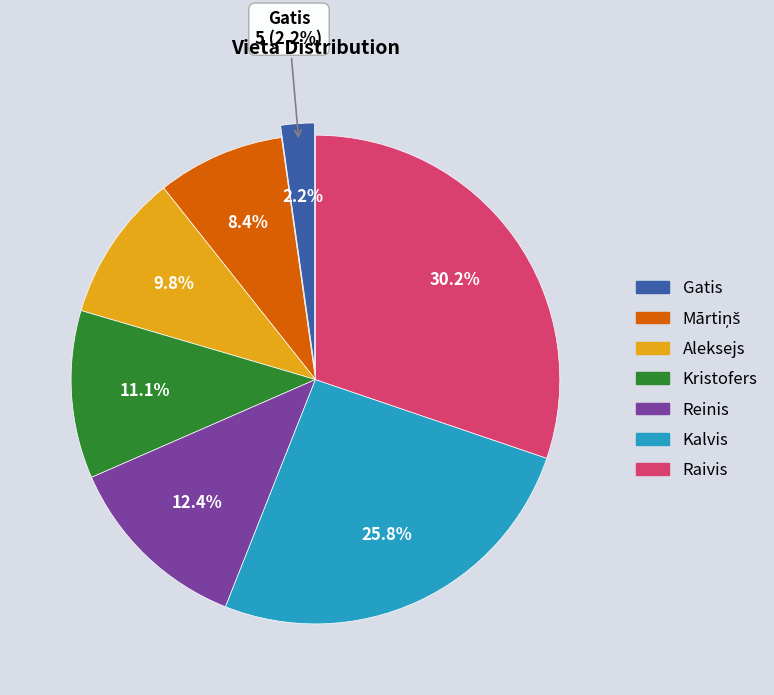

To the nearest percent, what portion does Kristofers represent?

11%